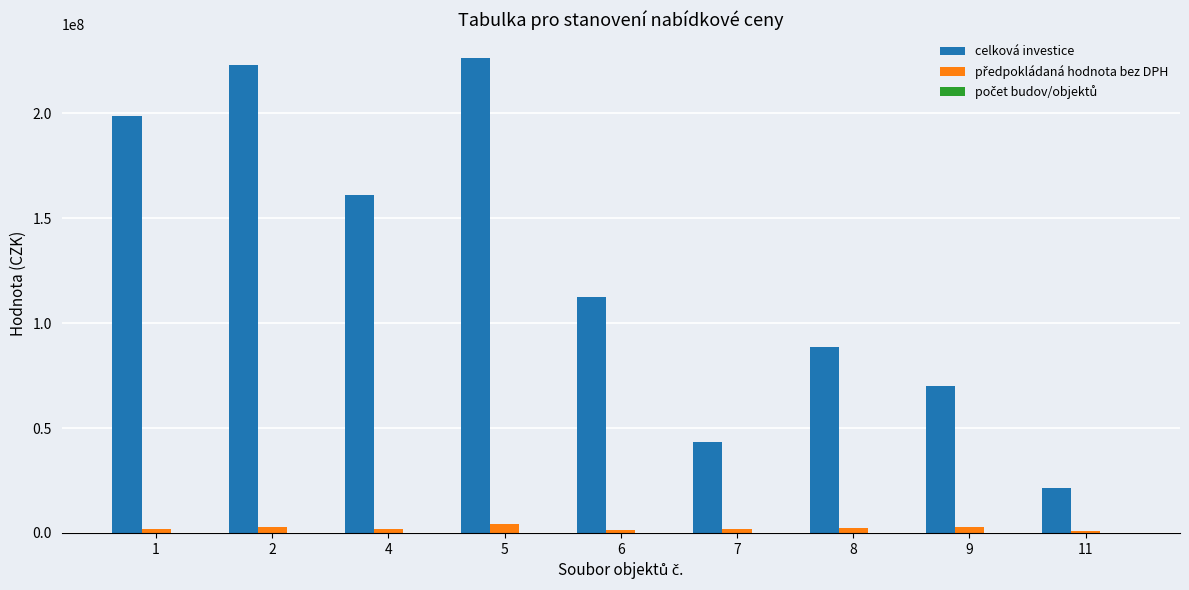

Which series changed the most between 2 and 8?

celková investice